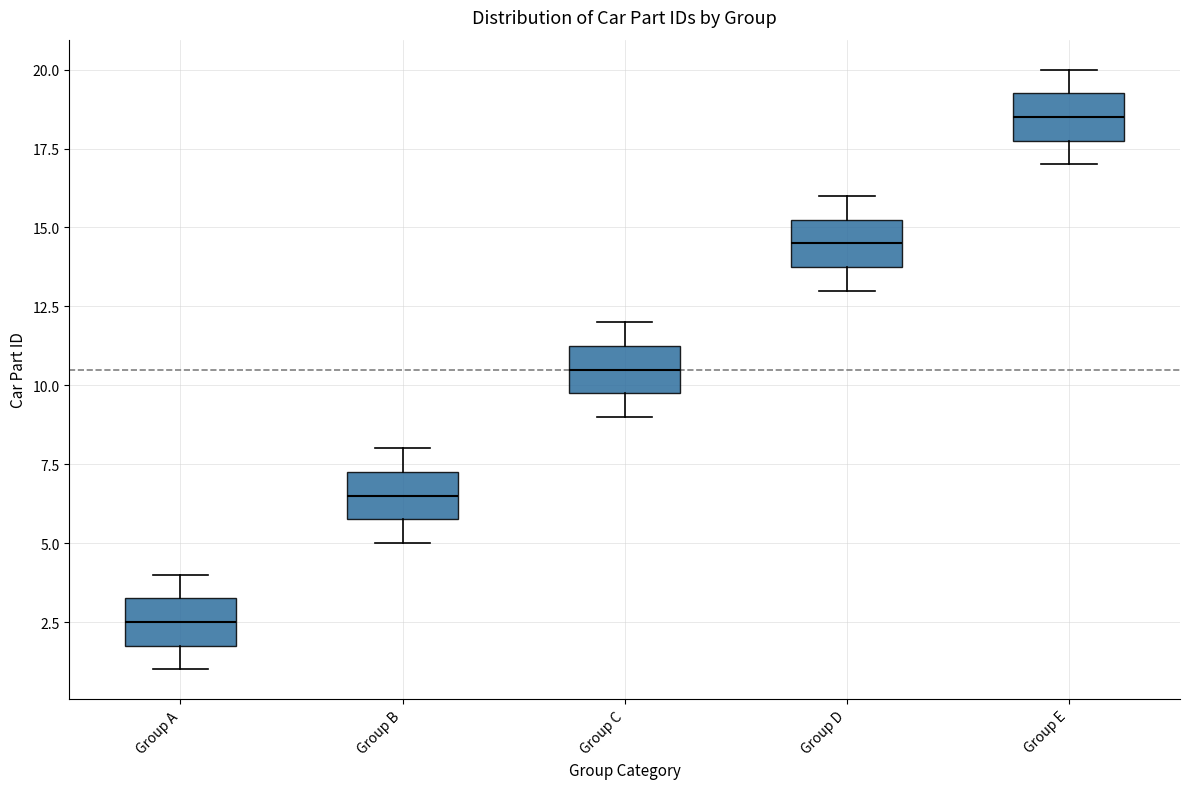

Which box's median line is the lowest?

Group A